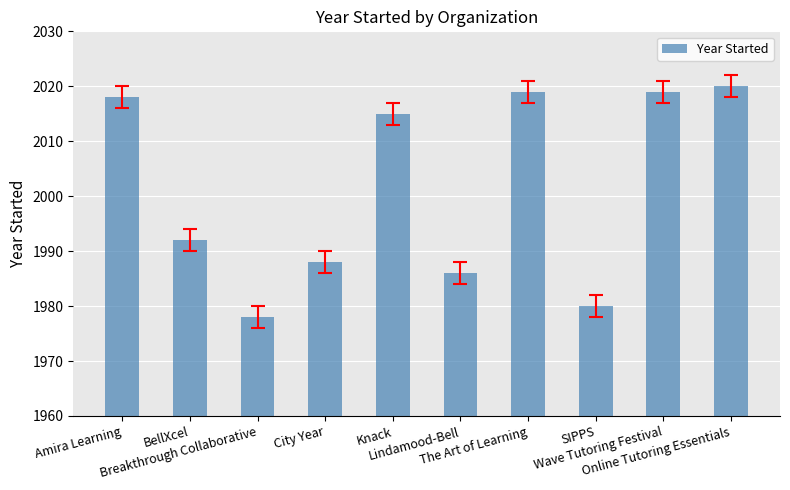

What is the ratio of the value at Knack to the value at BellXcel?

1.0